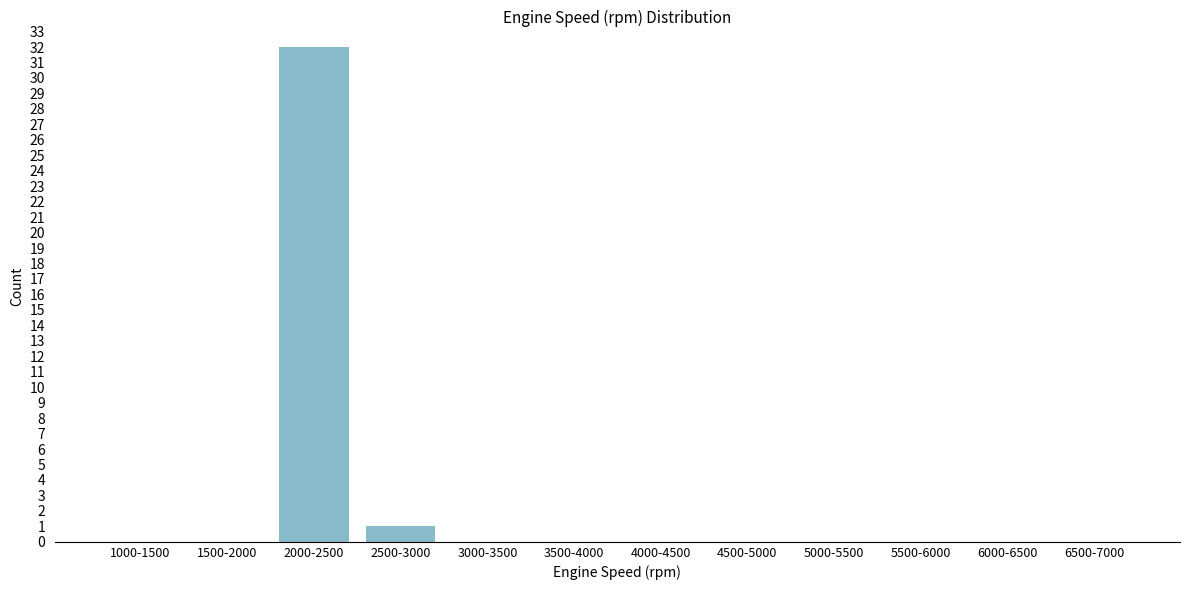

Reading left to right, list all the values displayed in this chart.

1000-1500=0	1500-2000=0	2000-2500=32	2500-3000=1	3000-3500=0	3500-4000=0	4000-4500=0	4500-5000=0	5000-5500=0	5500-6000=0	6000-6500=0	6500-7000=0